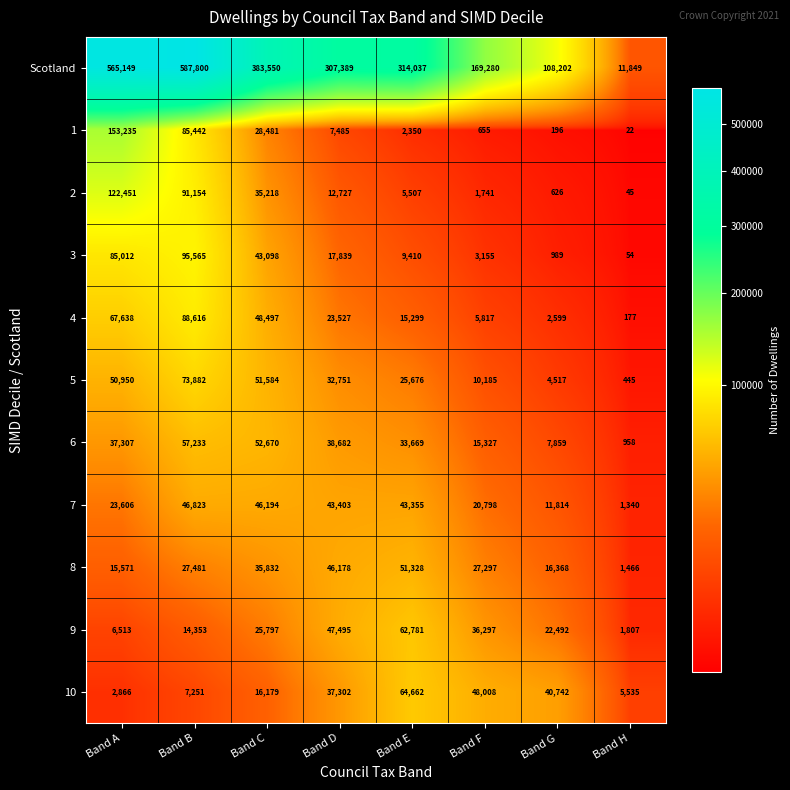

Read the 8 value at Band B, to the nearest 50.

27500